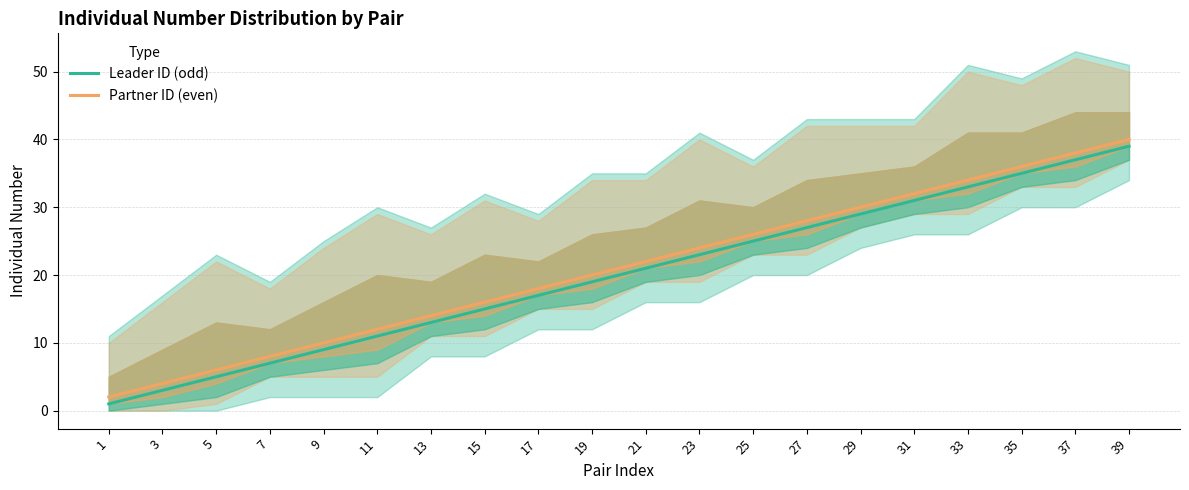

What is the difference between the maximum and minimum values in the Partner ID (even) series?

38